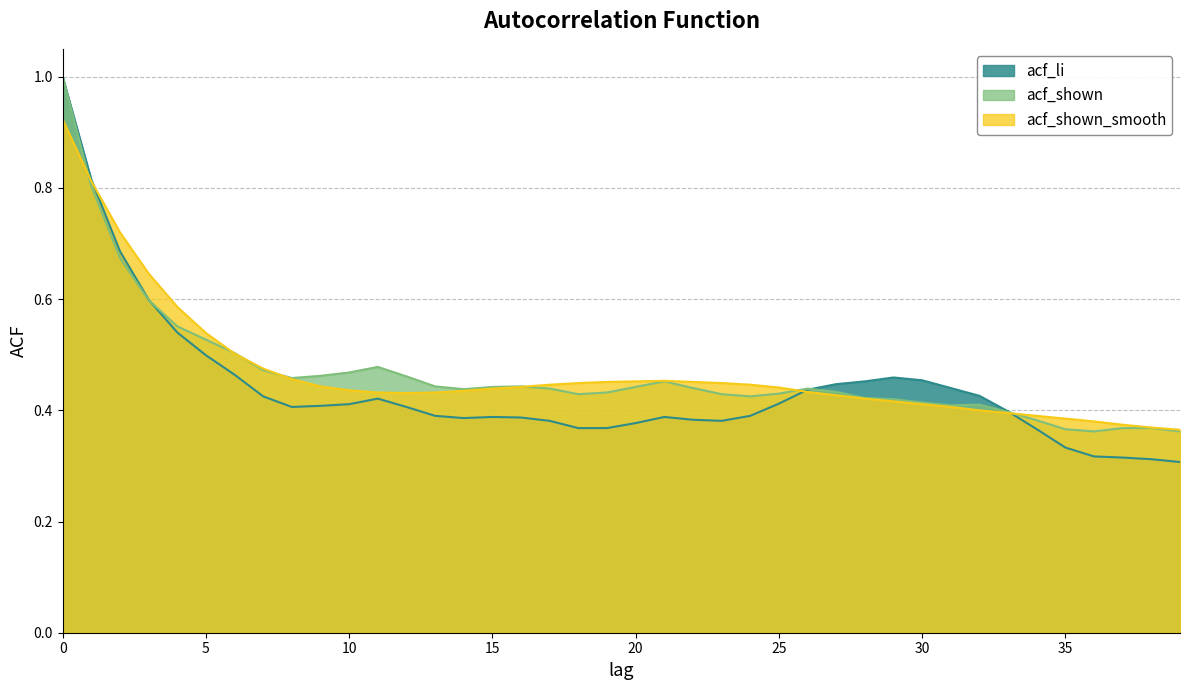

The value of acf_shown at 18 is 0.4. True or false?

True